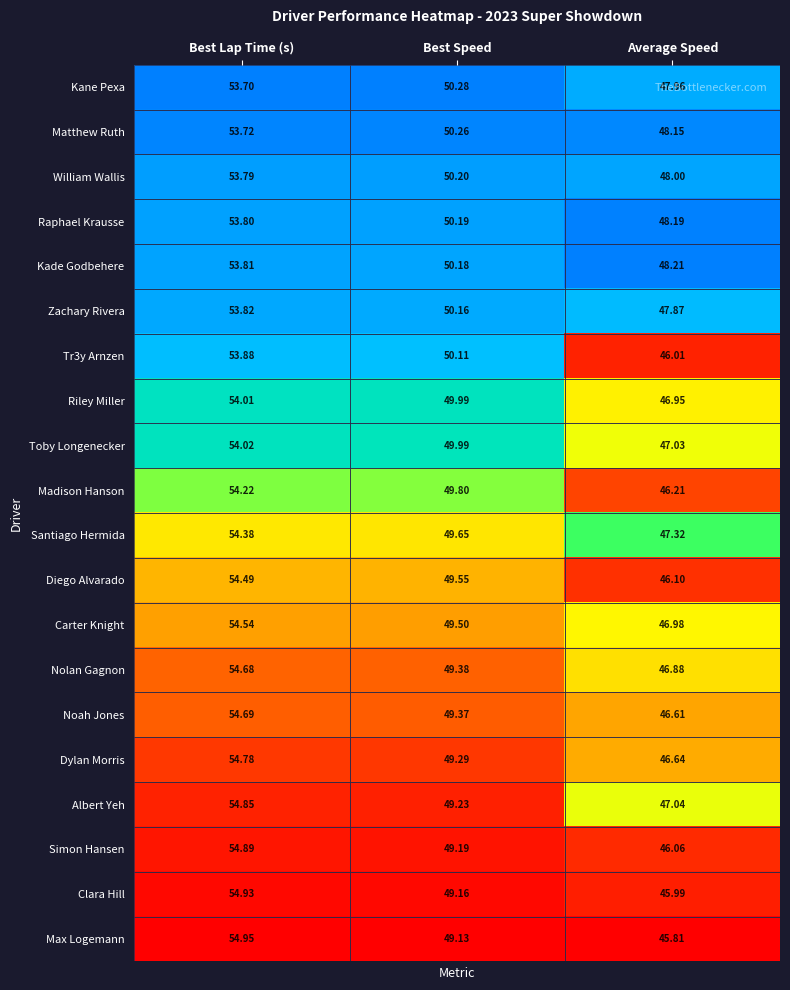

Rank the categories by Noah Jones value from lowest to highest.

Average Speed, Best Speed, Best Lap Time (s)